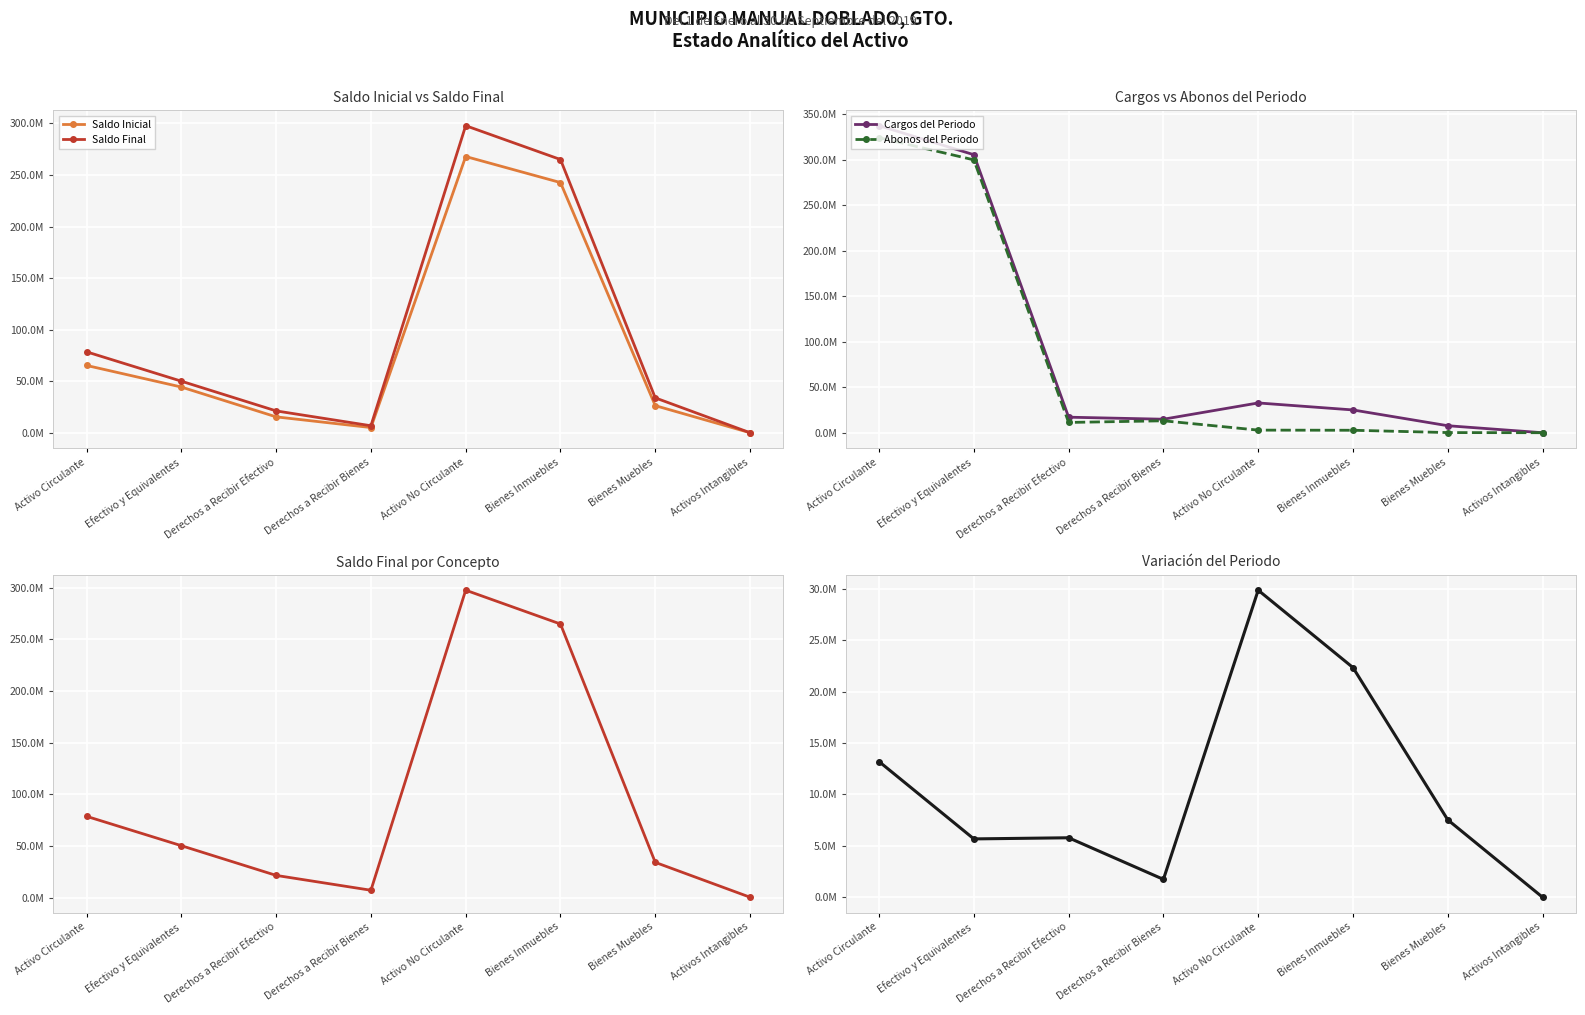

What value does the Abonos del Periodo series have at Derechos a Recibir Efectivo?

11290650.8